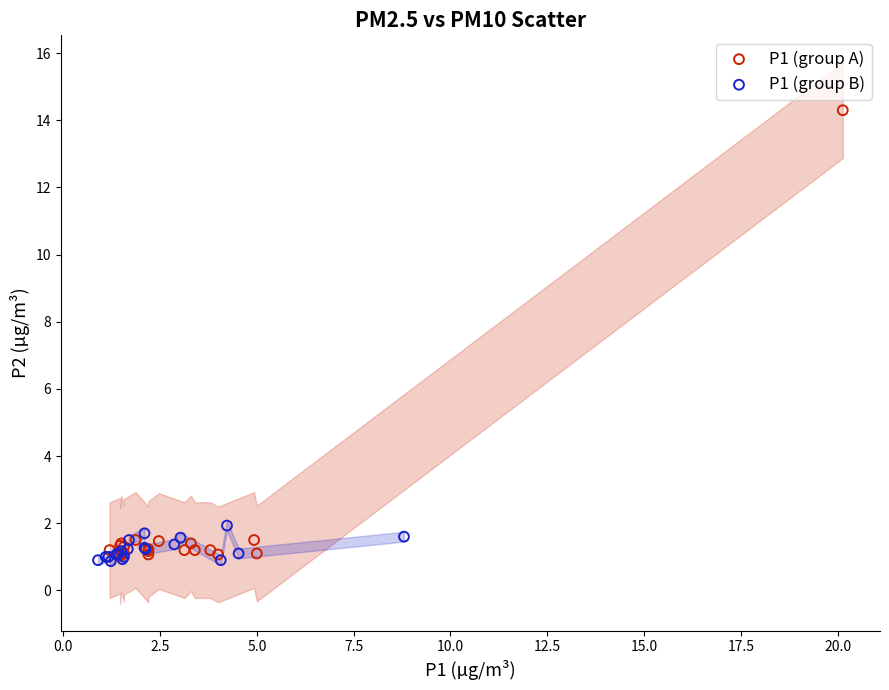

Which series has the largest Y range (max minus min)?

P1 (group A)